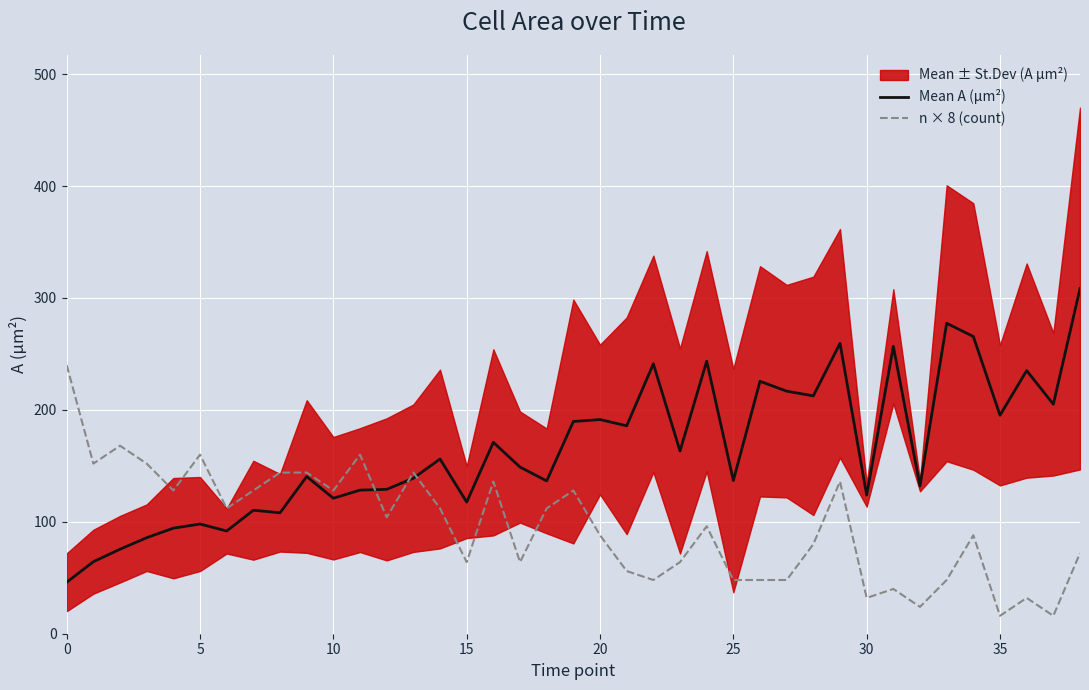

At which label does Mean A (µm²) first exceed 148?

14